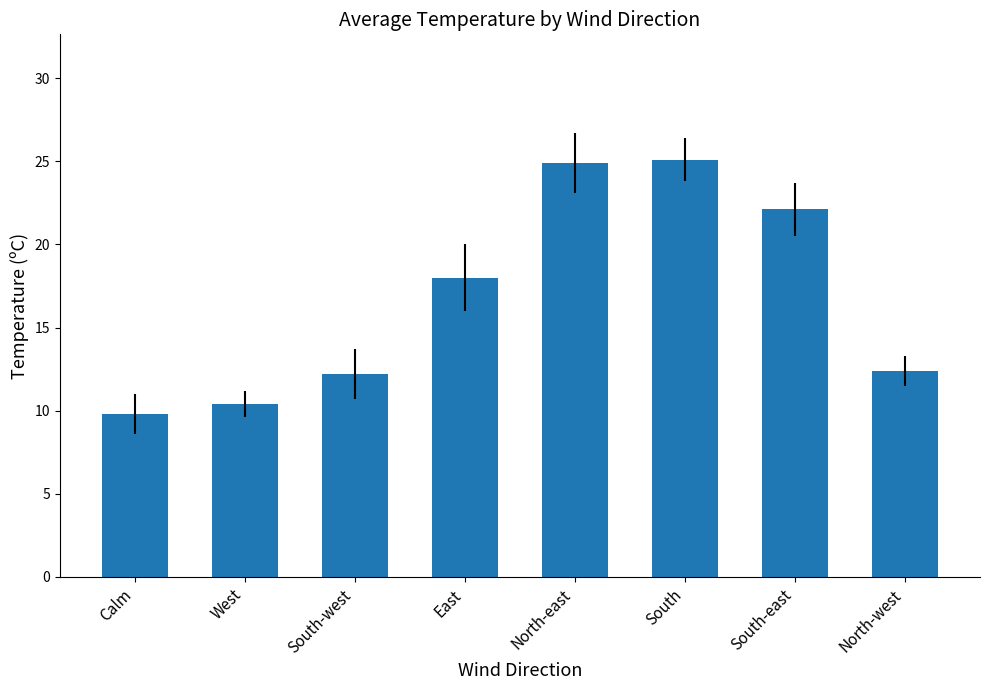

What is the label of the 7th bar from the right?

West